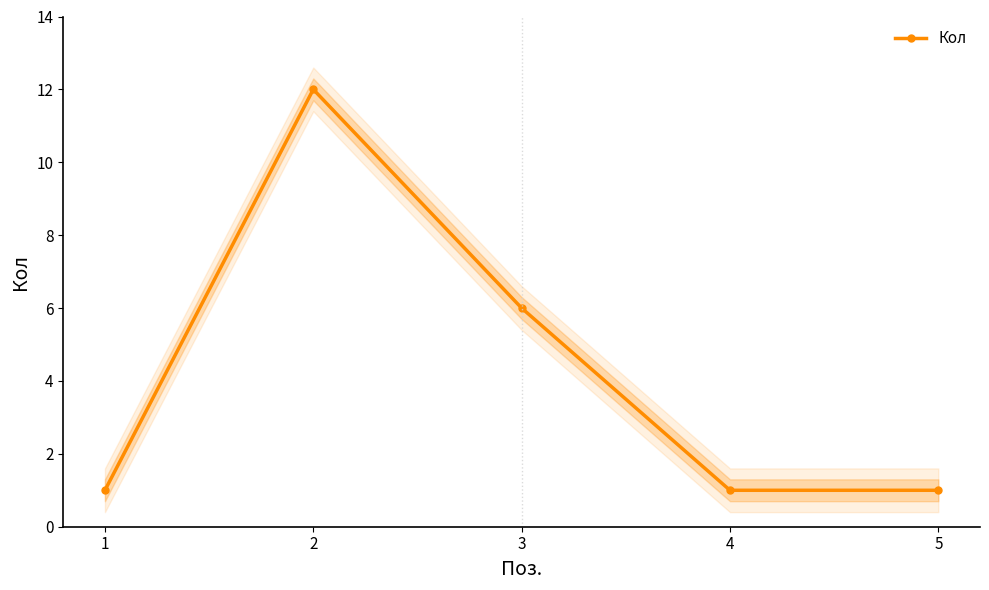

Approximately how many times larger is the value at 3 compared to 1?

6.0